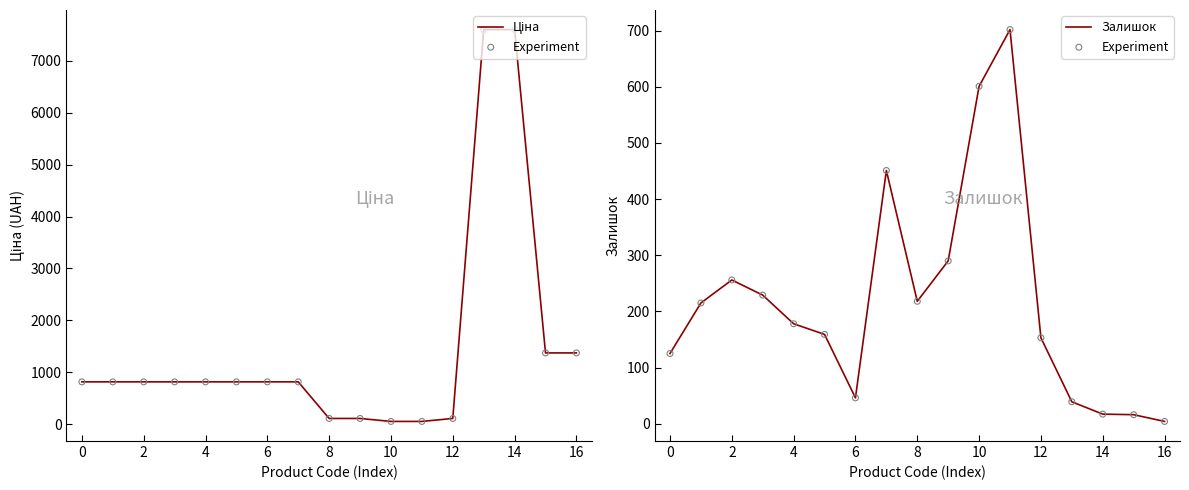

What are all the series names shown in the legend?

Ціна, Experiment, Залишок